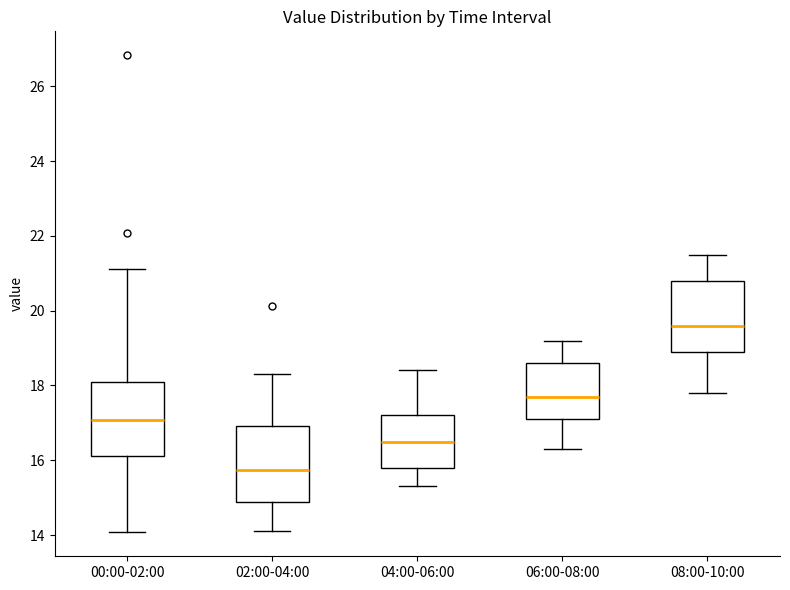

Which box's median line is the lowest?

02:00-04:00